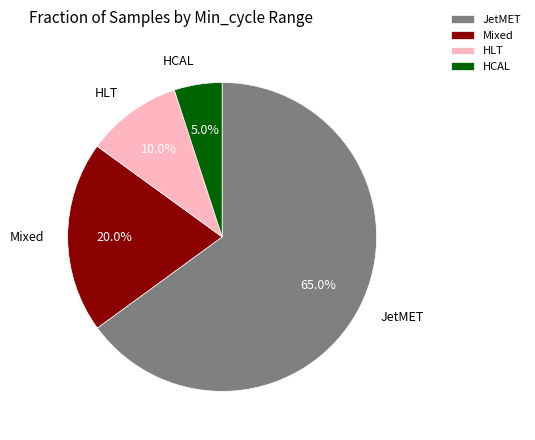

Does any single category account for the majority?

Yes